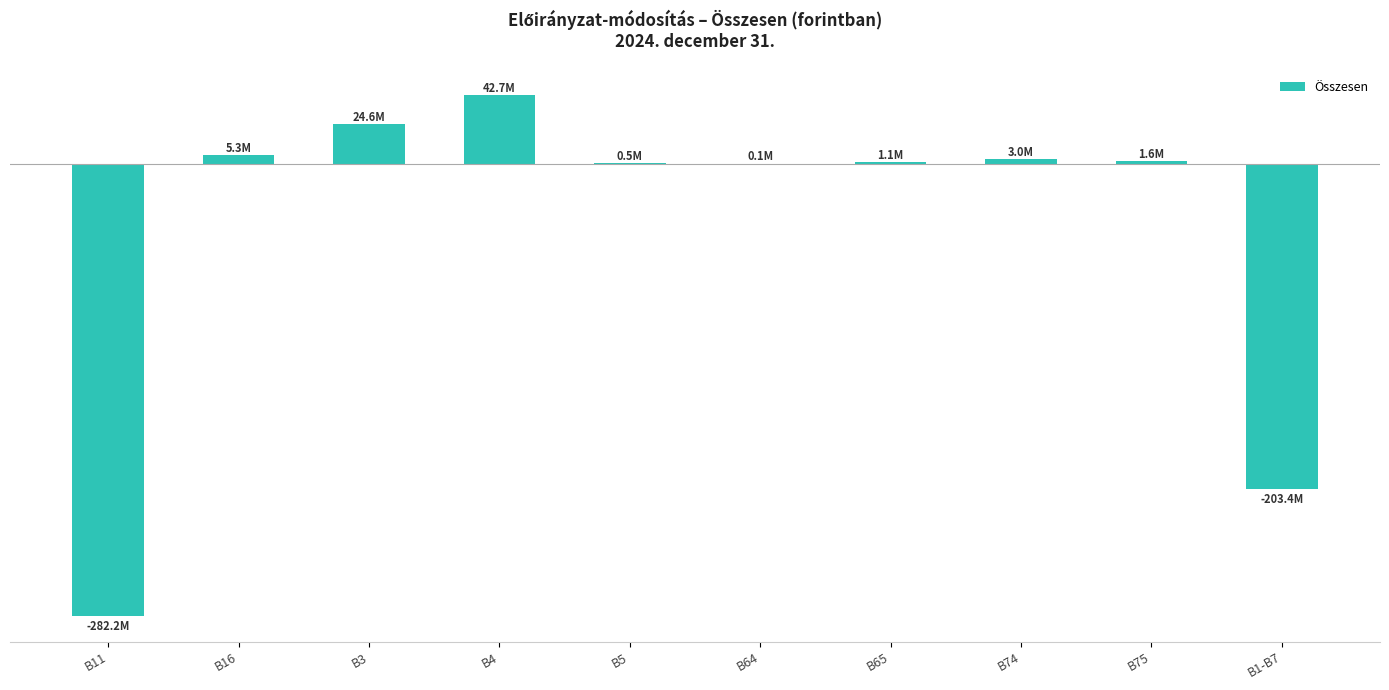

Reading left to right, what are all the values shown in this chart?

-282193585	5264295	24570648	42684950	501711	80000	1119500	3014639	1563400	-203394442